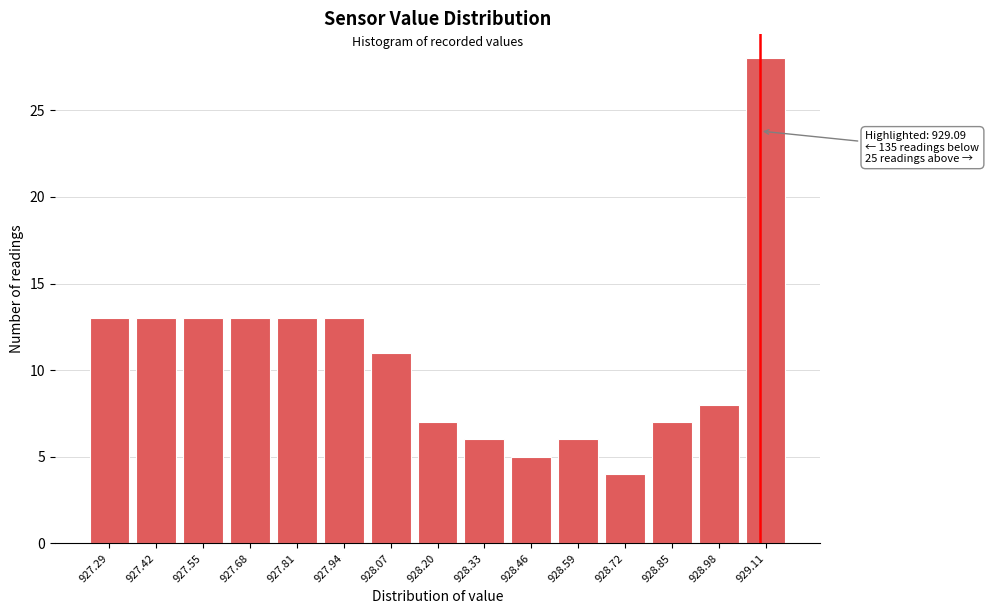

Over which range of the x-axis is the bar tallest?

929.04 to 929.18